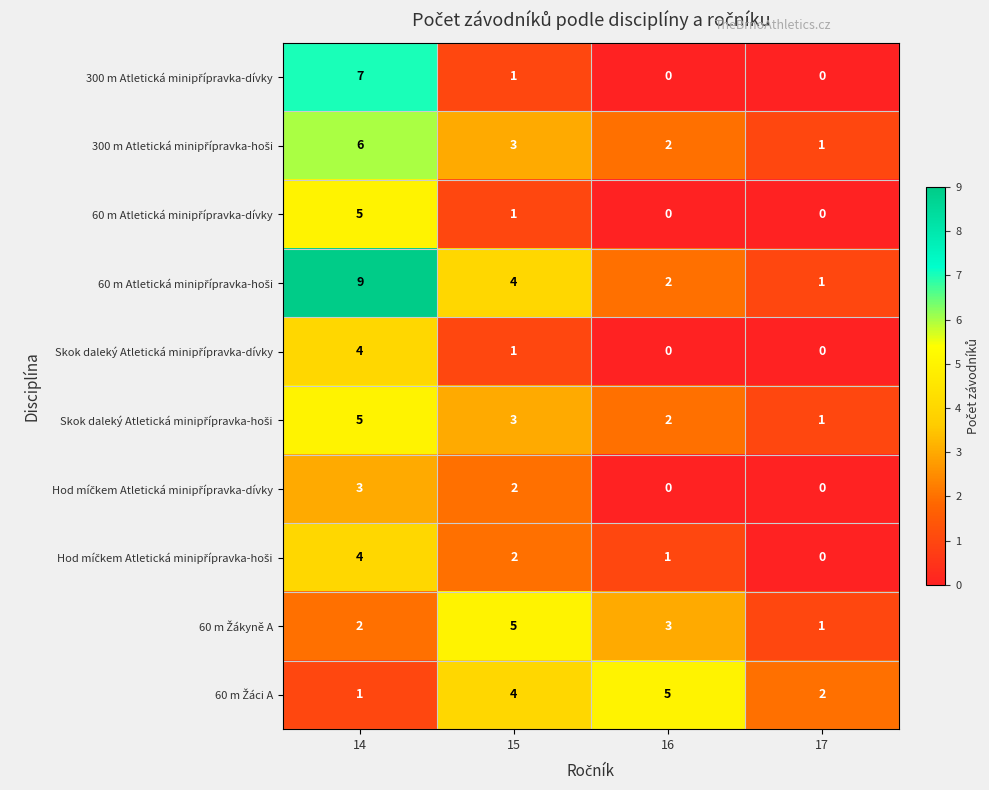

What is the maximum value shown in the chart?

9